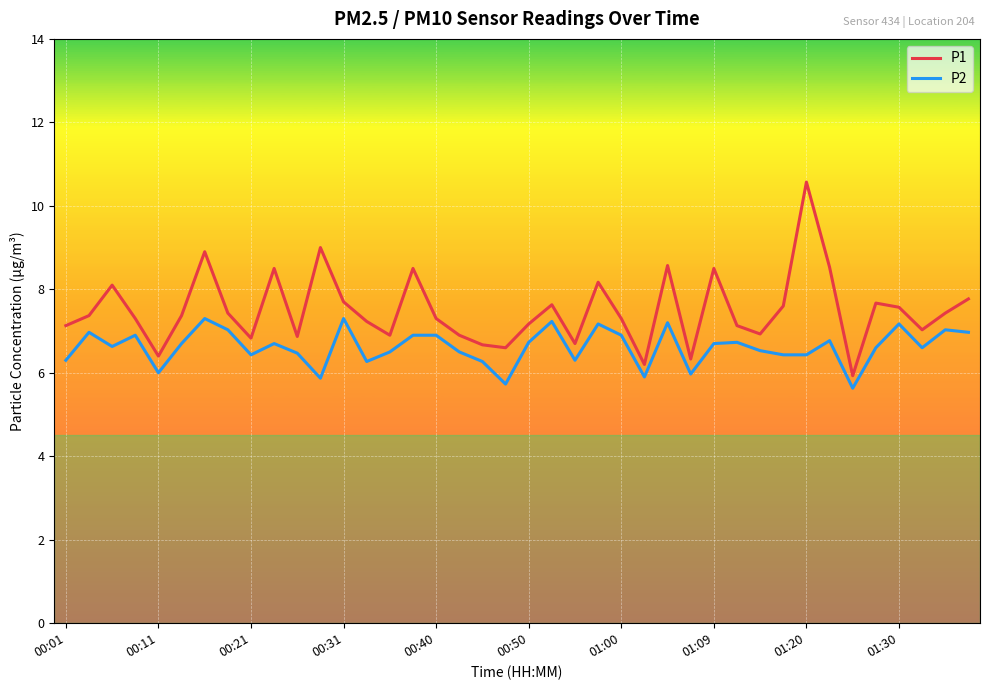

What are all the series names shown in the legend?

P1, P2